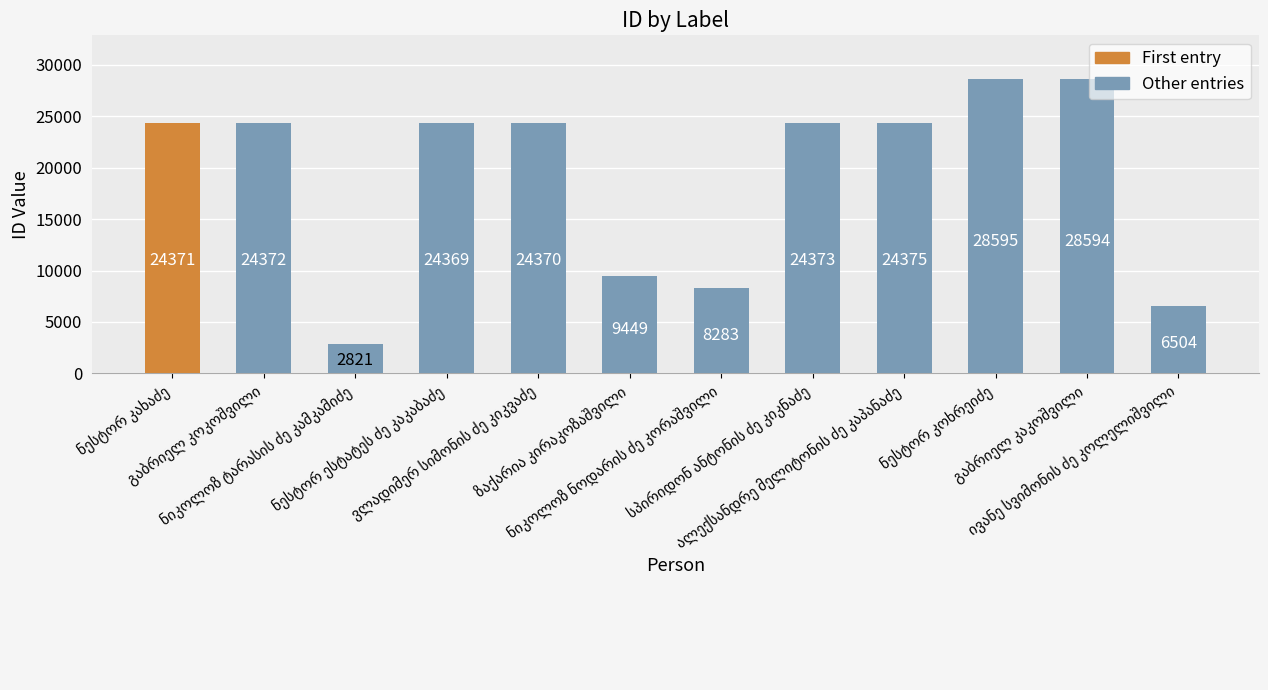

What is the sum of all values?

230476